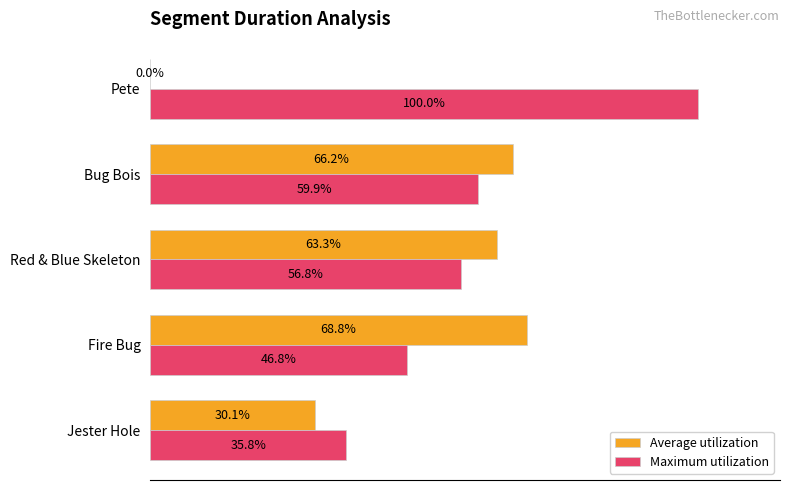

Which series has the largest total across all categories?

Maximum utilization